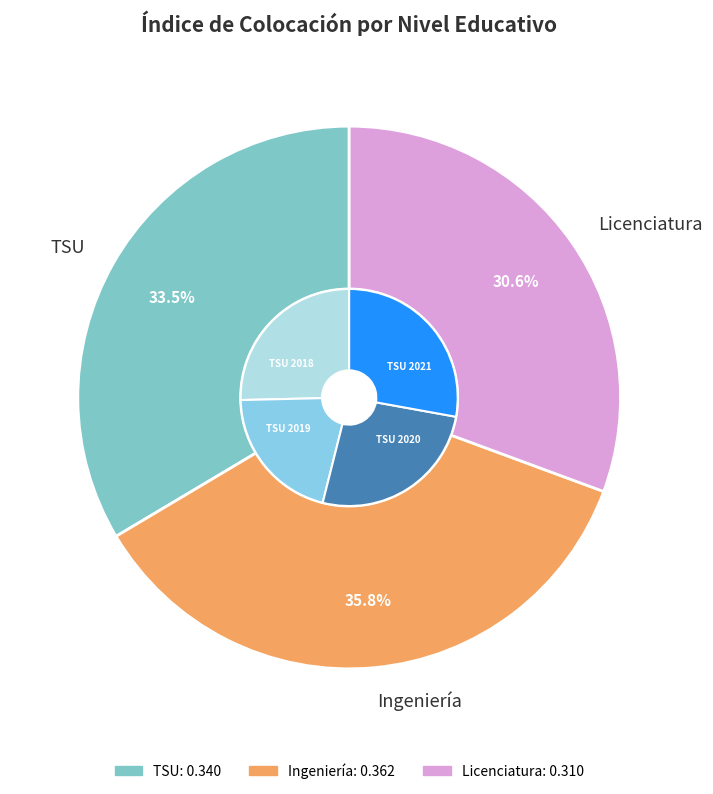

What is the difference between the highest and lowest values at TSU?

0.1